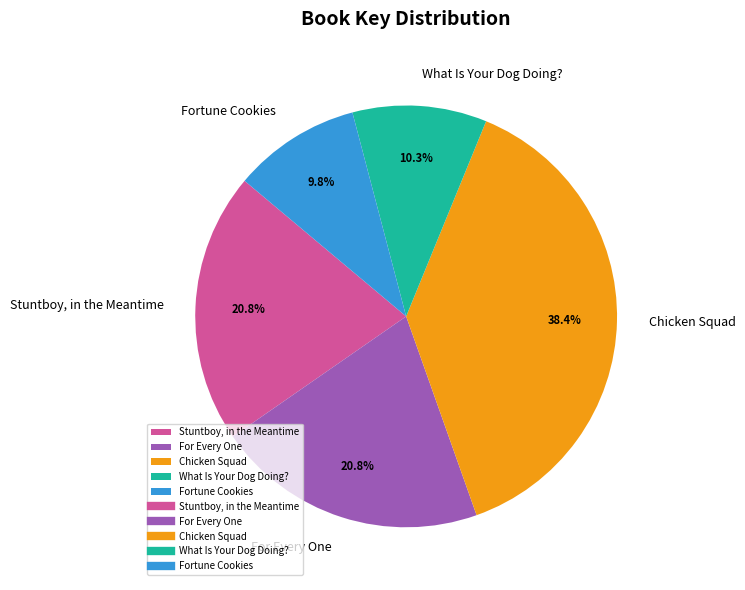

The What Is Your Dog Doing? slice represents 1% of the pie. True or false?

False